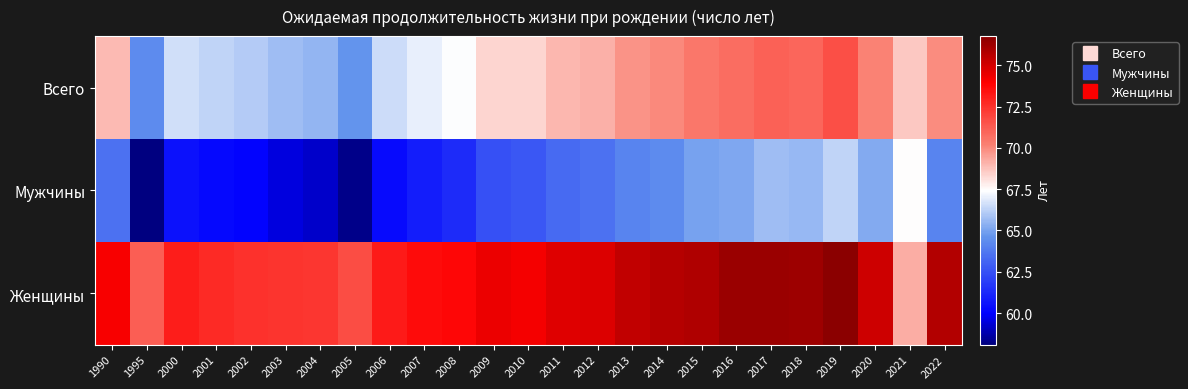

Reading left to right, transcribe all the data shown in this chart.

Всего: 1990=68.9	1995=64.3	2000=66.6	2001=66.3	2002=66.0	2003=65.7	2004=65.5	2005=64.6	2006=66.5	2007=67.1	2008=67.4	2009=68.4	2010=68.4	2011=69.0	2012=69.1	2013=69.8	2014=70.0	2015=70.4	2016=70.7	2017=71.1	2018=71.0	2019=71.6	2020=70.2	2021=68.6	2022=70.0
Мужчины: 1990=63.5	1995=58.1	2000=60.5	2001=60.2	2002=60.1	2003=59.5	2004=59.2	2005=58.3	2006=60.3	2007=60.9	2008=61.3	2009=62.5	2010=62.7	2011=63.3	2012=63.5	2013=64.1	2014=64.3	2015=65.0	2016=65.1	2017=65.7	2018=65.6	2019=66.3	2020=65.2	2021=67.5	2022=64.1
Женщины: 1990=74.1	1995=71.2	2000=73.0	2001=72.7	2002=72.5	2003=72.4	2004=72.3	2005=71.7	2006=73.2	2007=73.6	2008=73.7	2009=74.4	2010=74.2	2011=74.7	2012=74.8	2013=75.4	2014=75.7	2015=75.8	2016=76.3	2017=76.4	2018=76.3	2019=76.8	2020=75.2	2021=69.2	2022=75.8